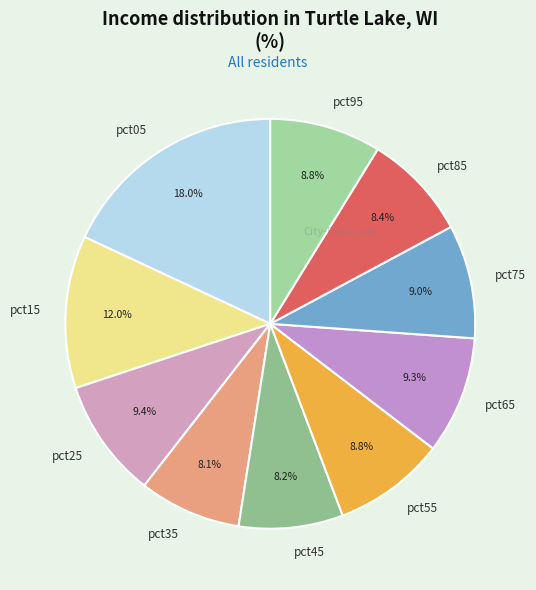

To the nearest percent, what is the average slice percentage?

10%